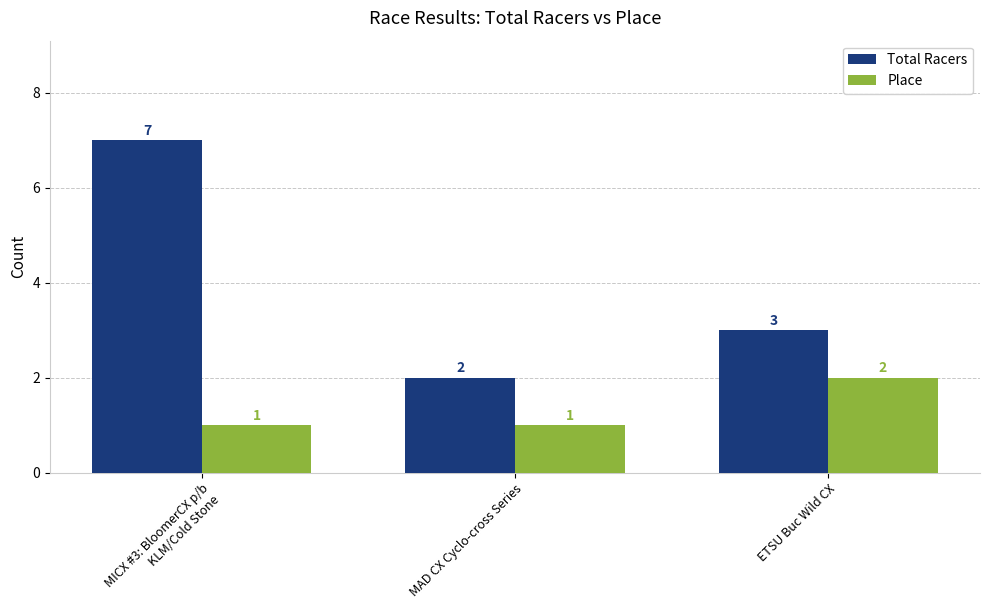

What is the value of the Total Racers bar at the 2nd from the left?

2